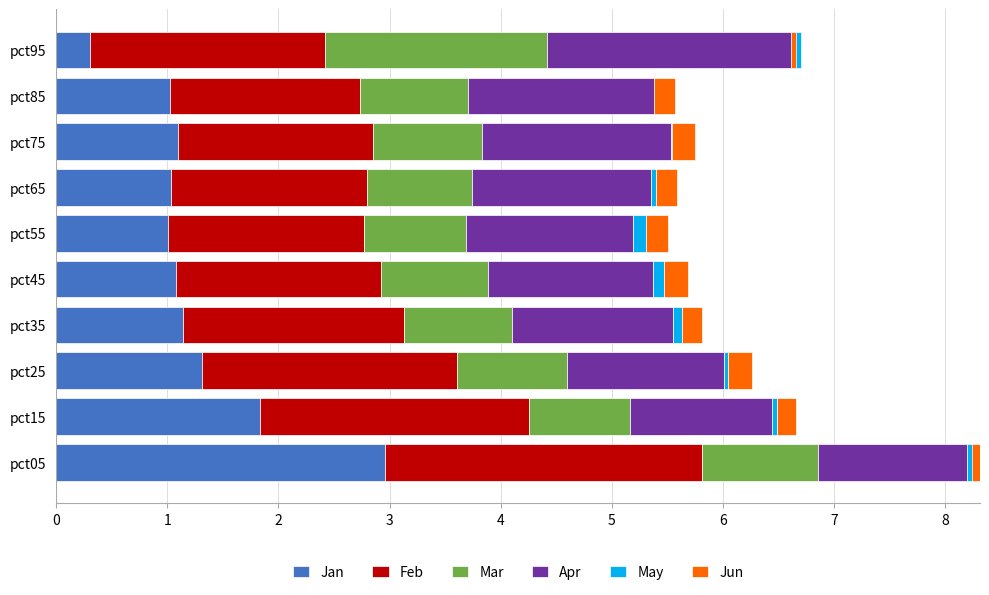

What is the highest value of the Apr series?

2.3